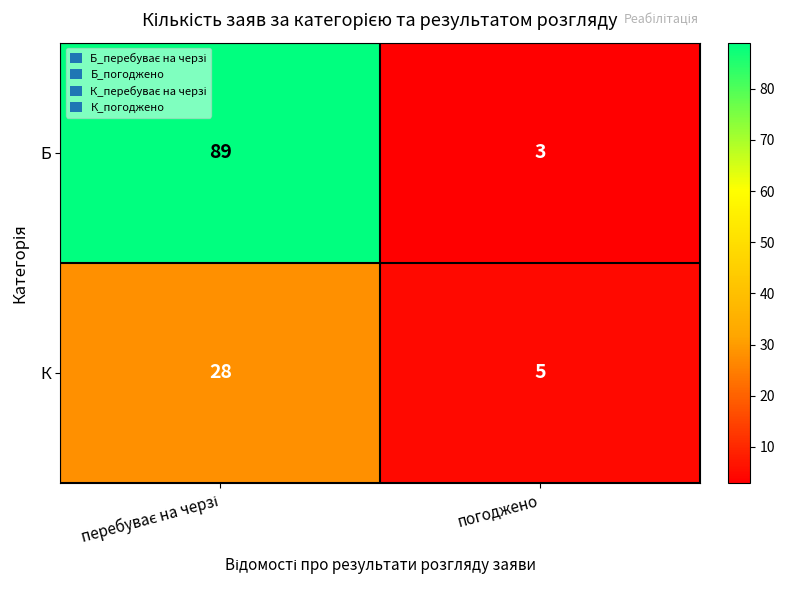

At which category does the chart reach its minimum across all series?

погоджено